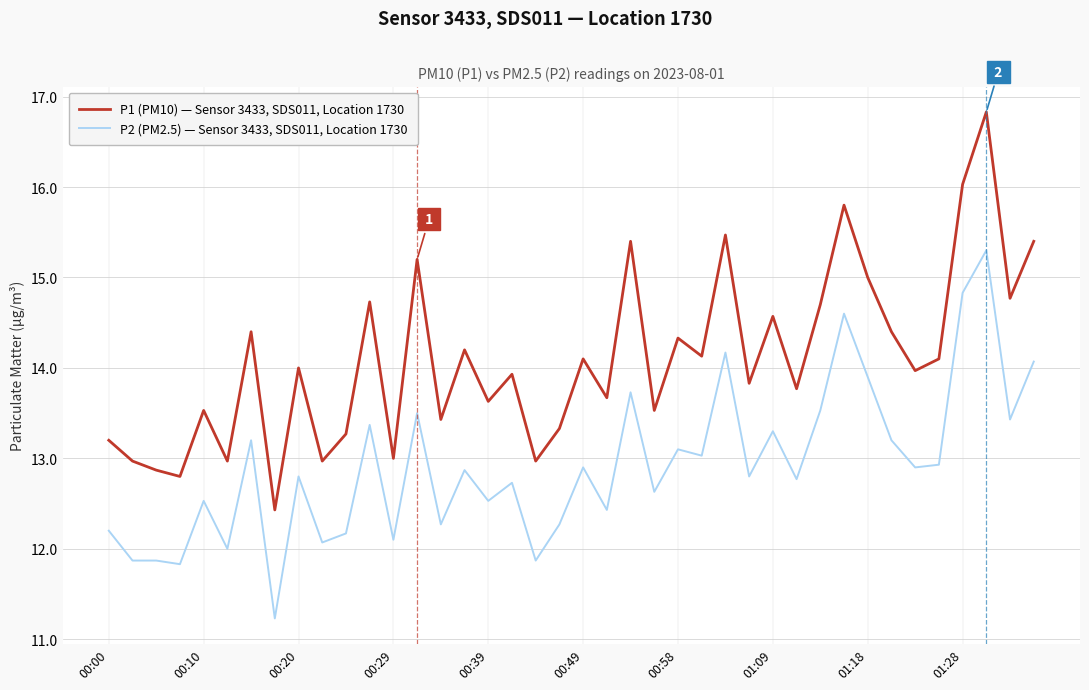

Which series has the largest total across all categories?

P1 (PM10) — Sensor 3433, SDS011, Location 1730